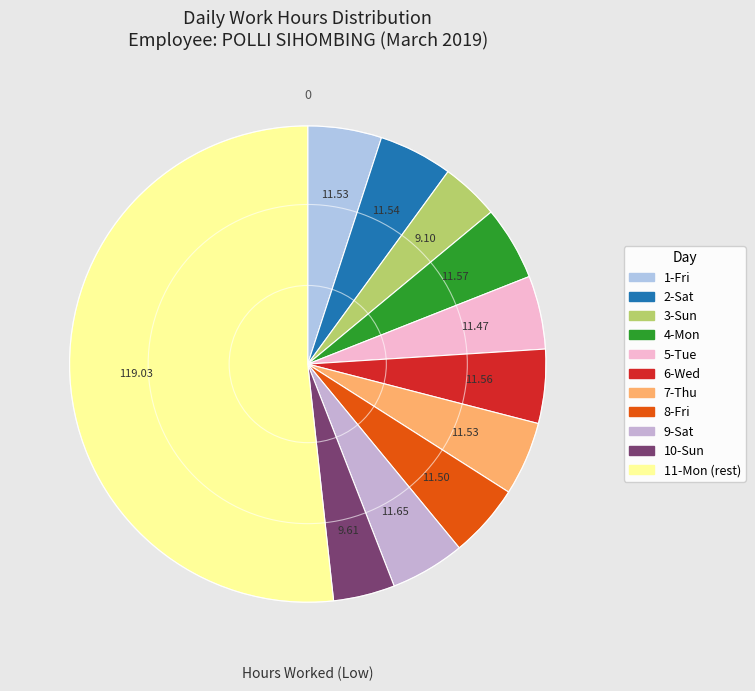

How many slices are in this pie chart?

11